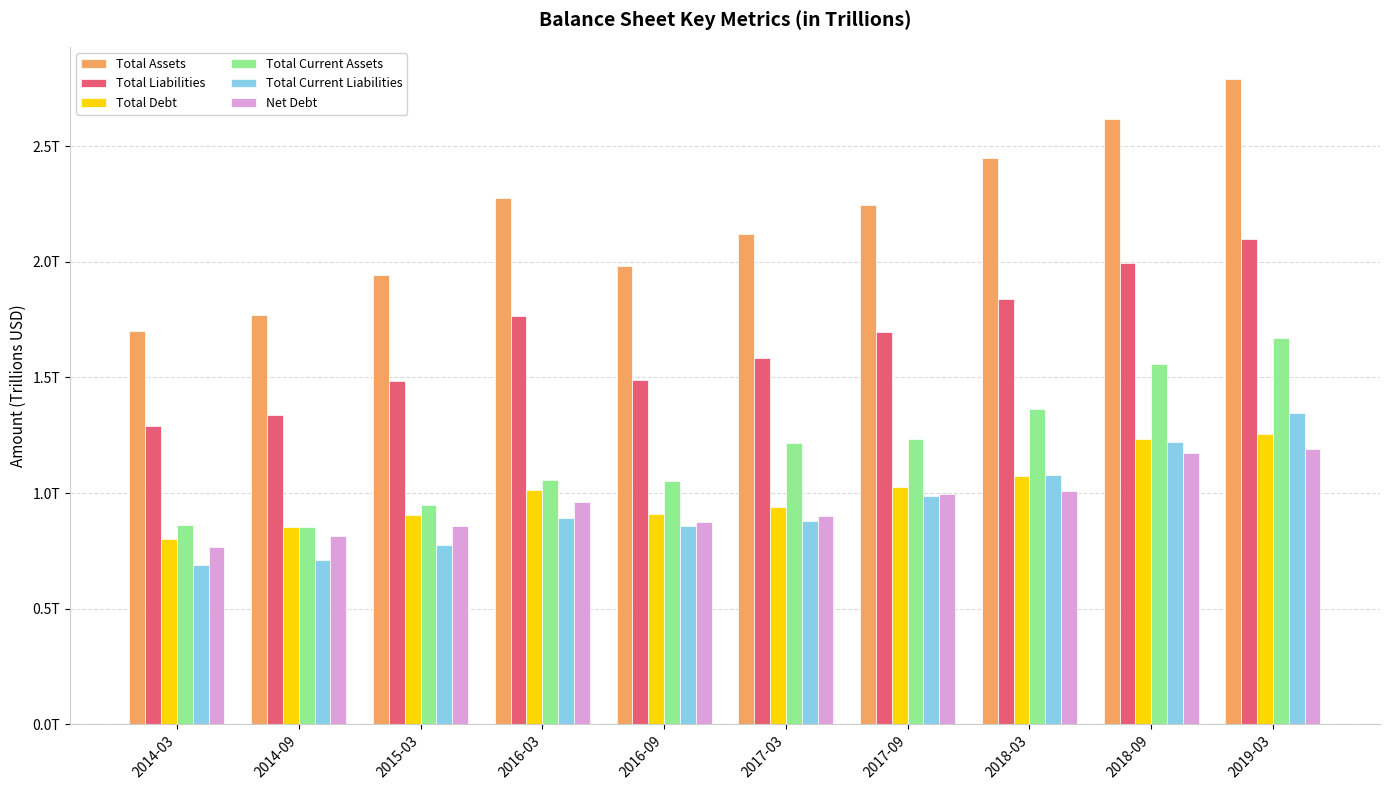

Does the chart contain stacked bars?

No